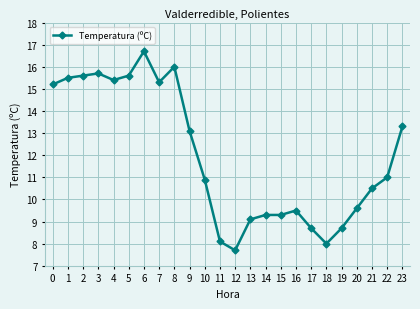

True or false: there are more than 2 points higher than both neighbors.

True